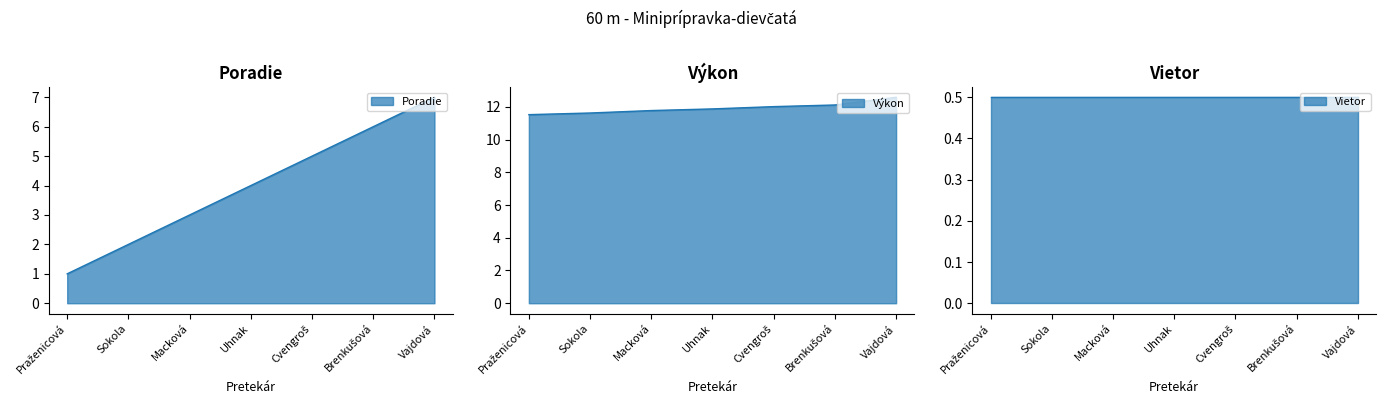

Between Macková and Cvengroš, which series saw the biggest shift?

Poradie